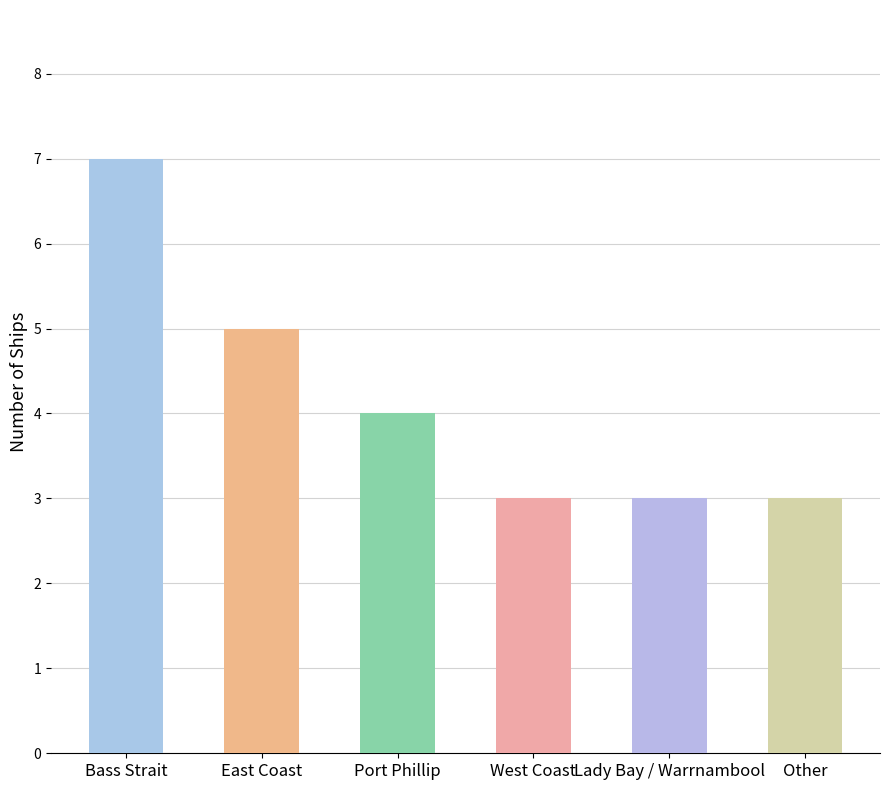

What is the label of the 6th bar from the right?

Bass Strait